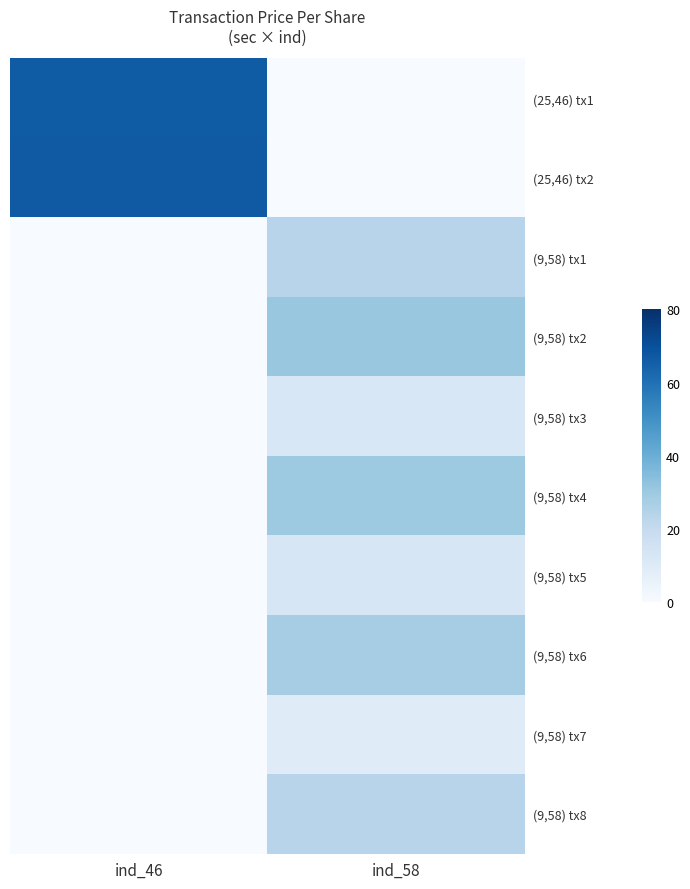

Which label corresponds to the largest value in the chart?

ind_46